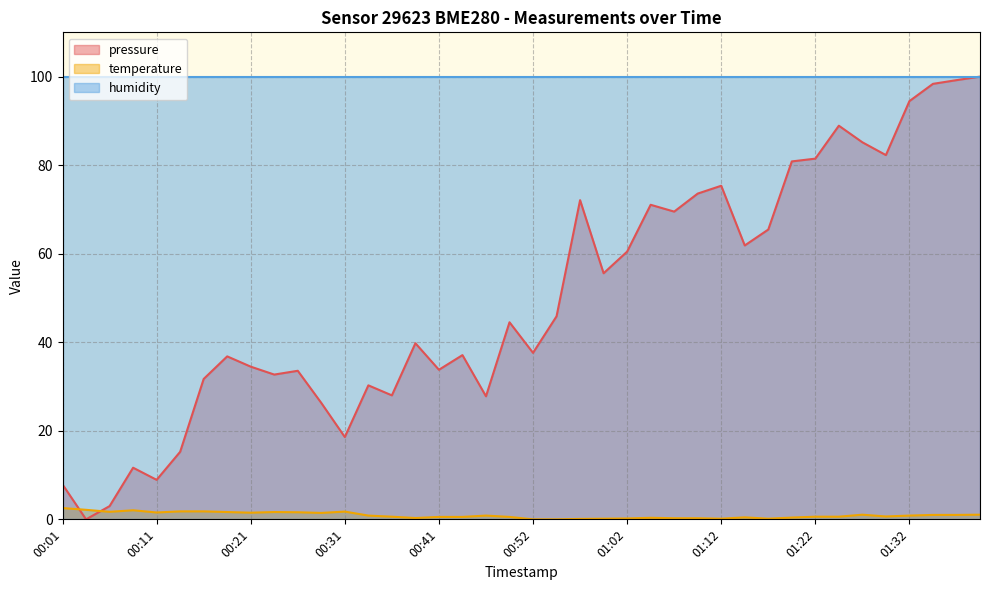

Which series has the largest range (max minus min)?

pressure